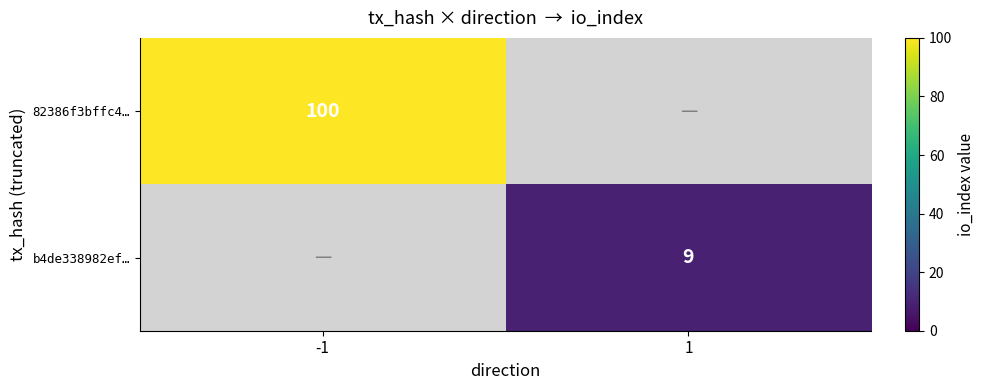

What is the smallest value displayed?

9.0